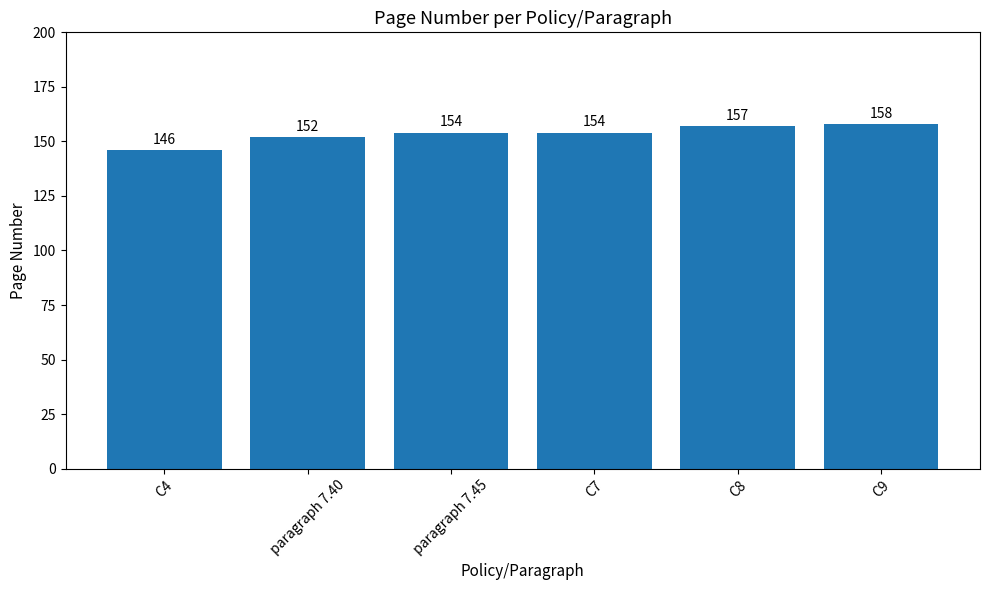

What position from the left is C9?

6